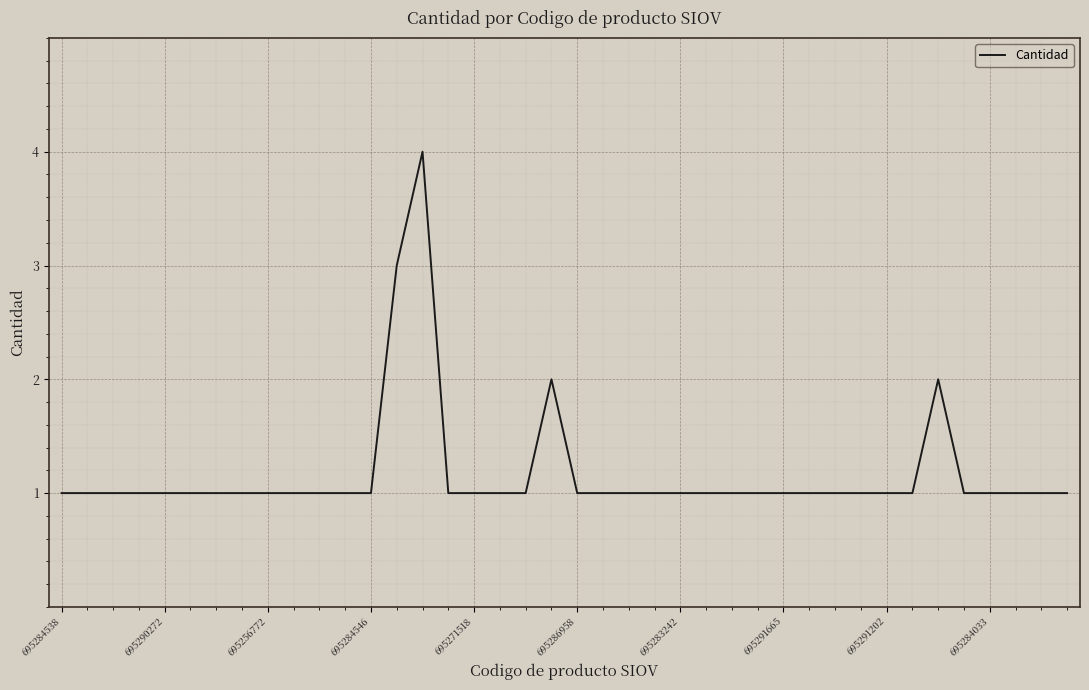

What is the maximum value shown in the chart?

4